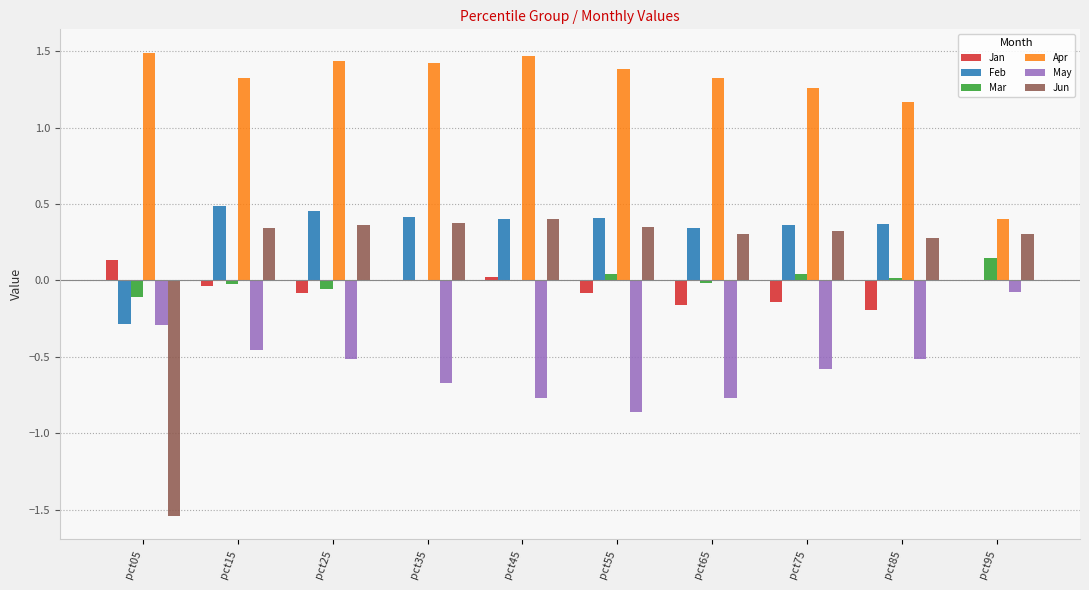

Are the bars grouped side by side (vs. stacked)?

Yes